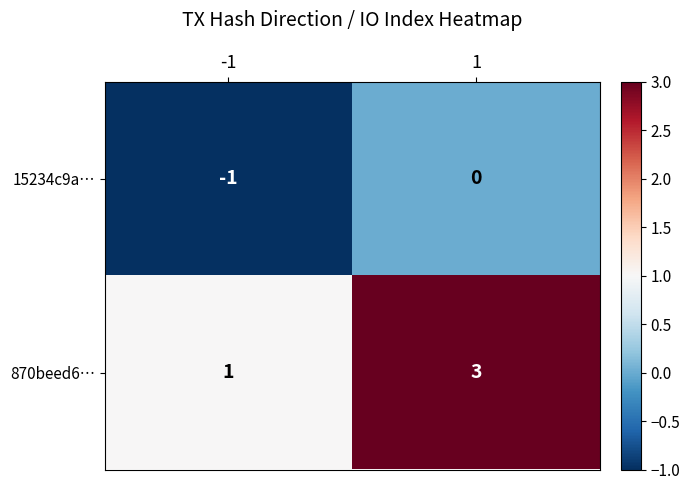

Reading right to left, what are all the values shown in this chart?

15234c9a…: 1=0	-1=-1
870beed6…: 1=3	-1=1